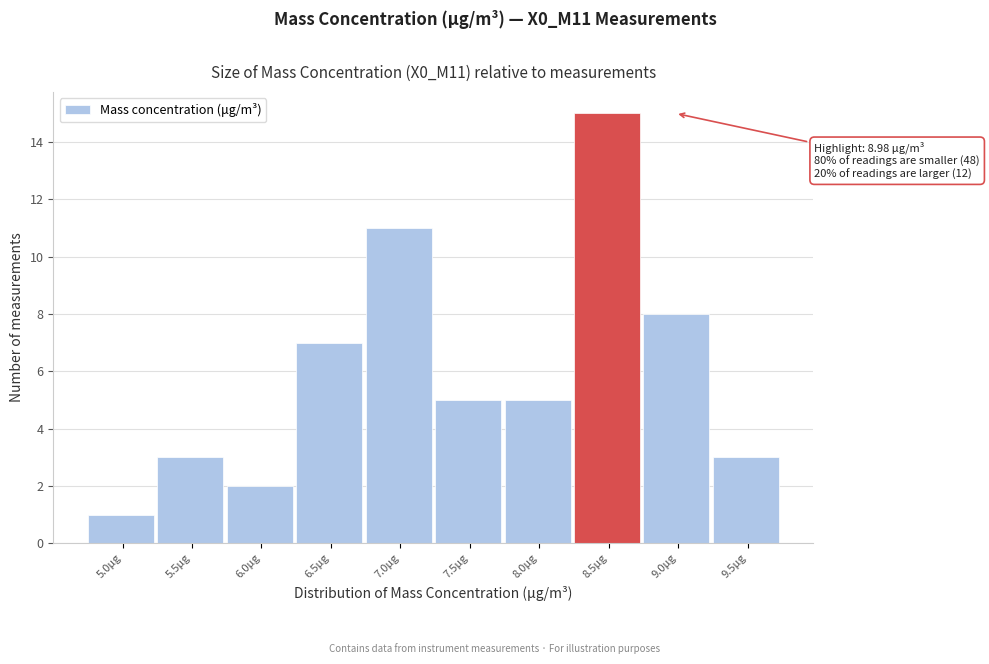

Reading left to right, list all the values displayed in this chart.

1	3	2	7	11	5	5	15	8	3